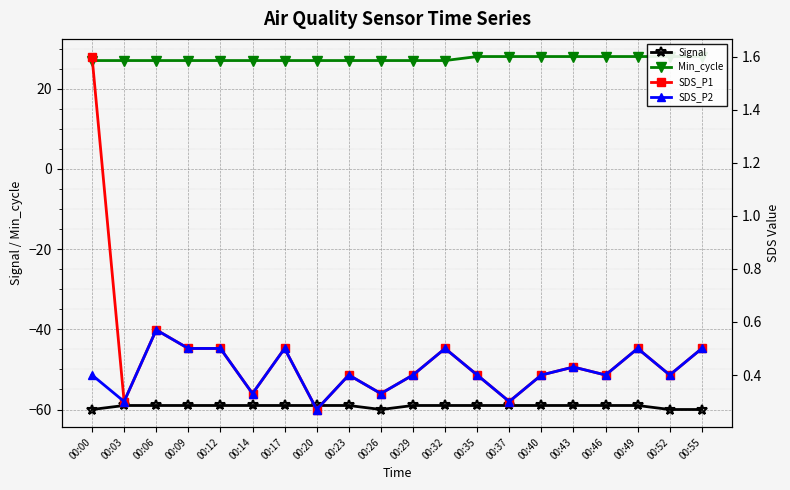

Between 00:29 and 00:17, which is larger?

00:29